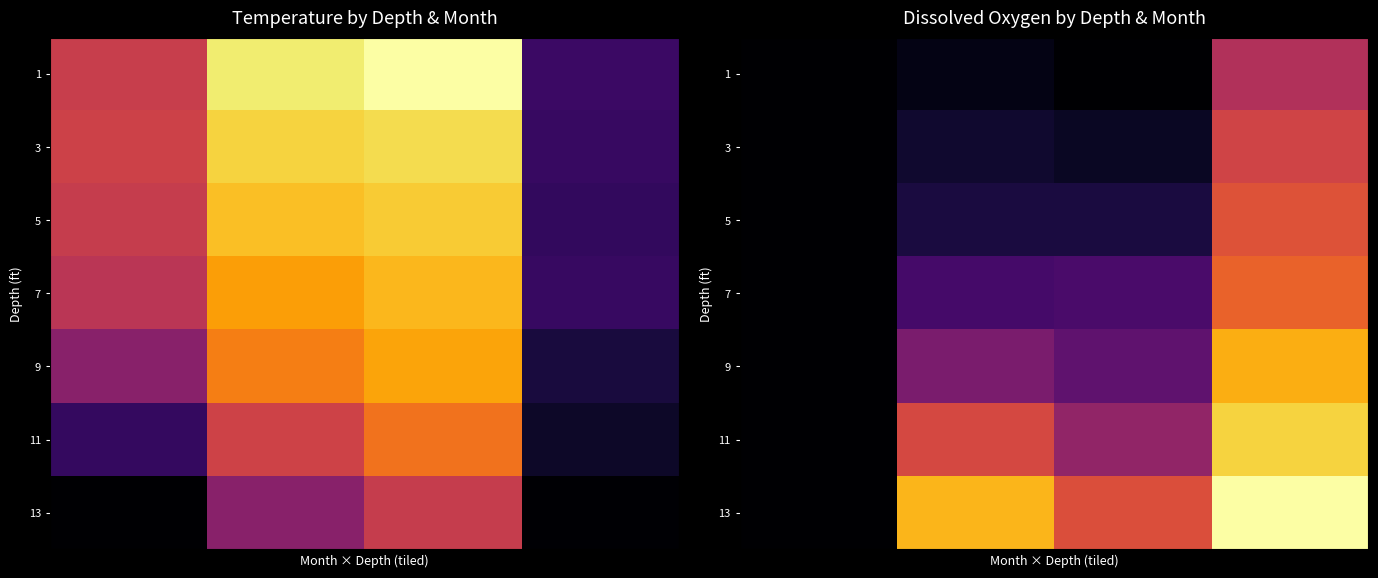

At how many categories does at least one series exceed 0?

24